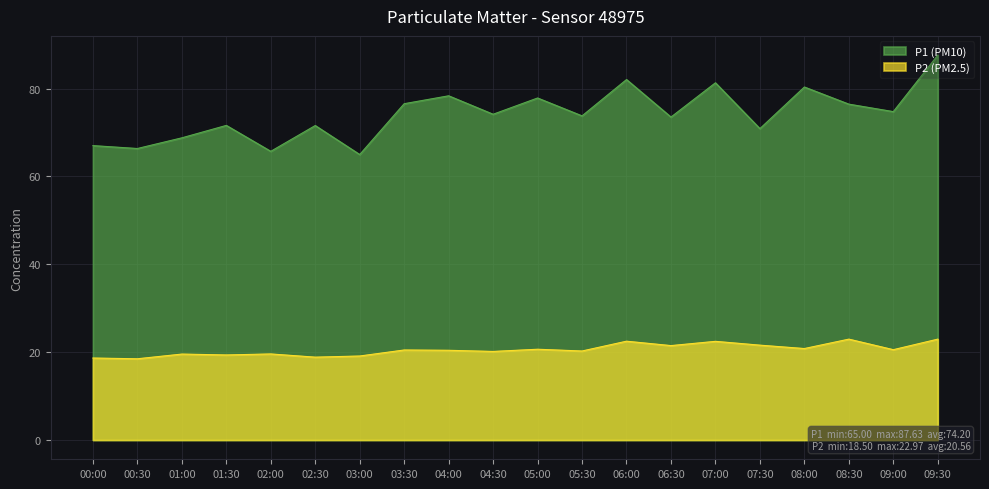

What position from the right is 09:00?

2